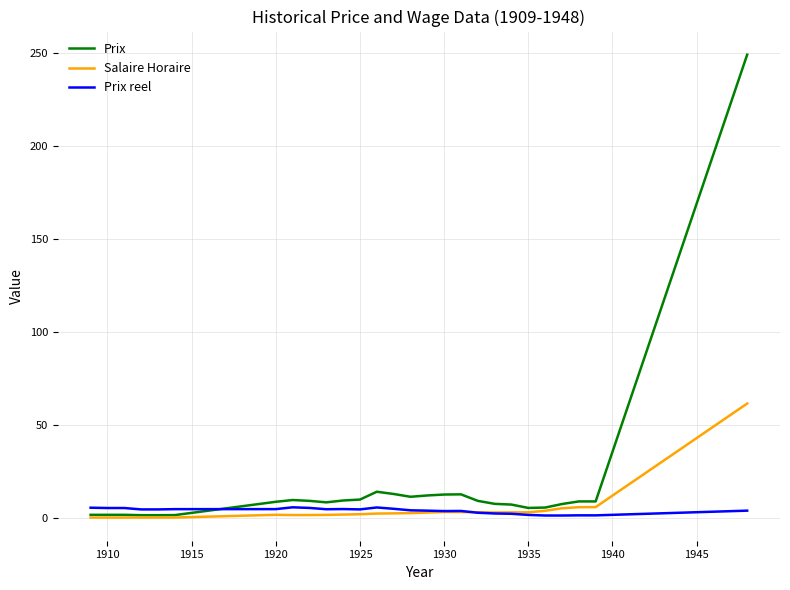

Which series has the largest range (max minus min)?

Prix